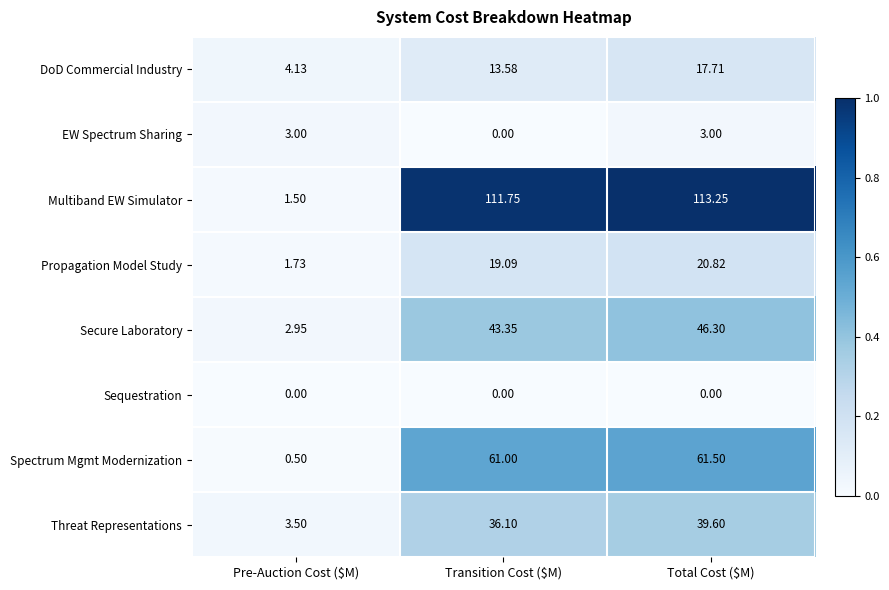

At which label does DoD Commercial Industry reach its peak?

Total Cost ($M)